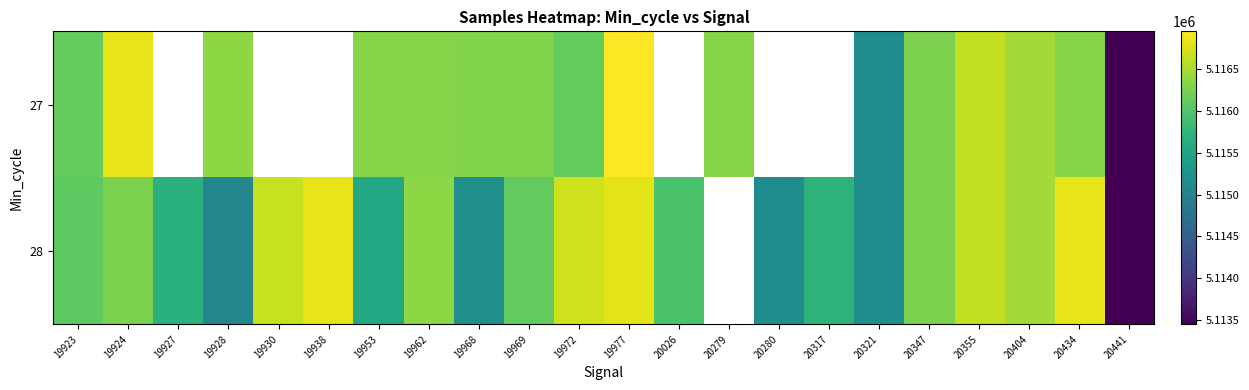

At which category is the sum across all series the highest?

19977